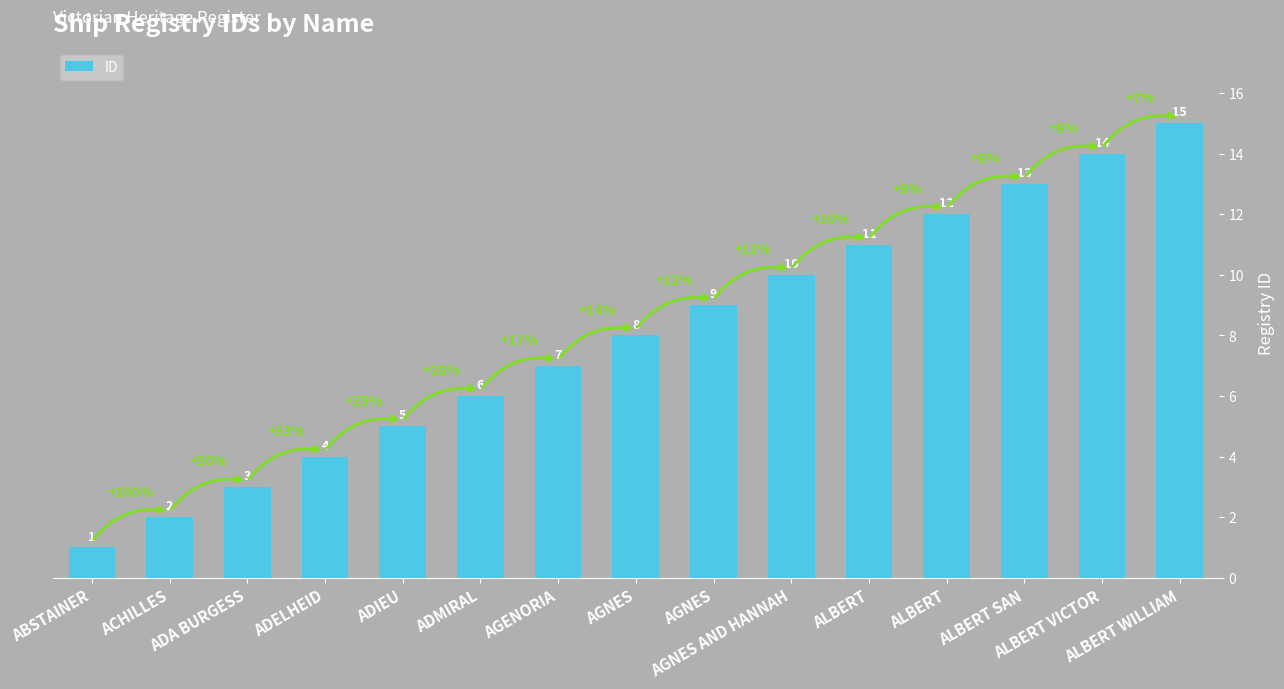

Reading left to right, what are all the values shown in this chart?

ABSTAINER=1	ACHILLES=2	ADA BURGESS=3	ADELHEID=4	ADIEU=5	ADMIRAL=6	AGENORIA=7	AGNES=8	AGNES=9	AGNES AND HANNAH=10	ALBERT=11	ALBERT=12	ALBERT SAN=13	ALBERT VICTOR=14	ALBERT WILLIAM=15